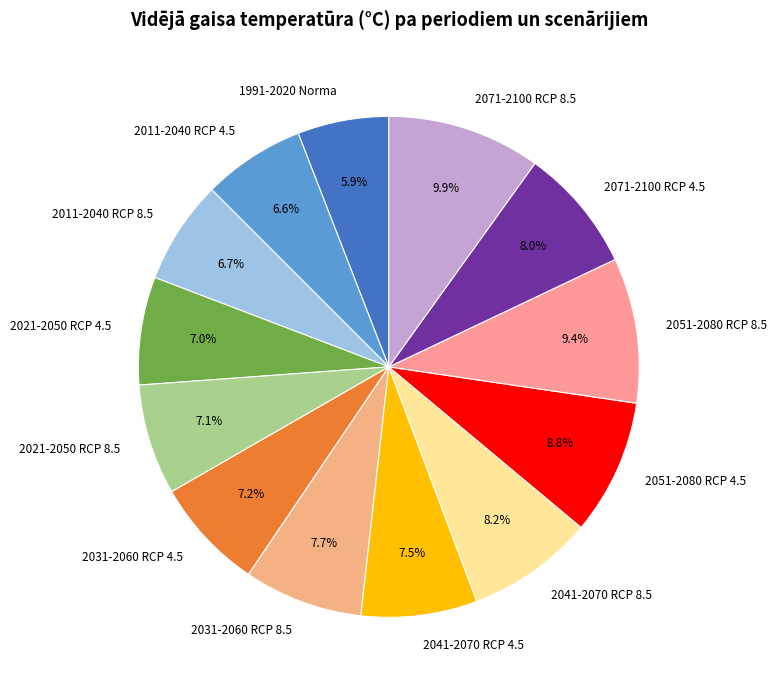

Is it true that 2071-2100 RCP 4.5 is 15% of the pie?

False